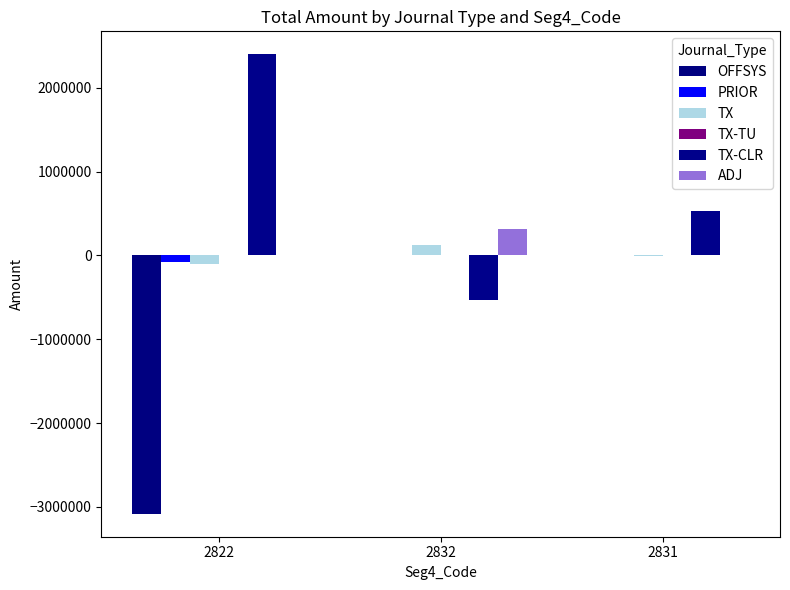

What is the sum of all OFFSYS values?

-3081420.0